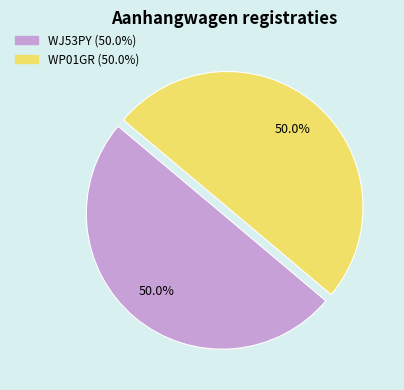

To the nearest percent, what percentage of the pie is WJ53PY?

50%